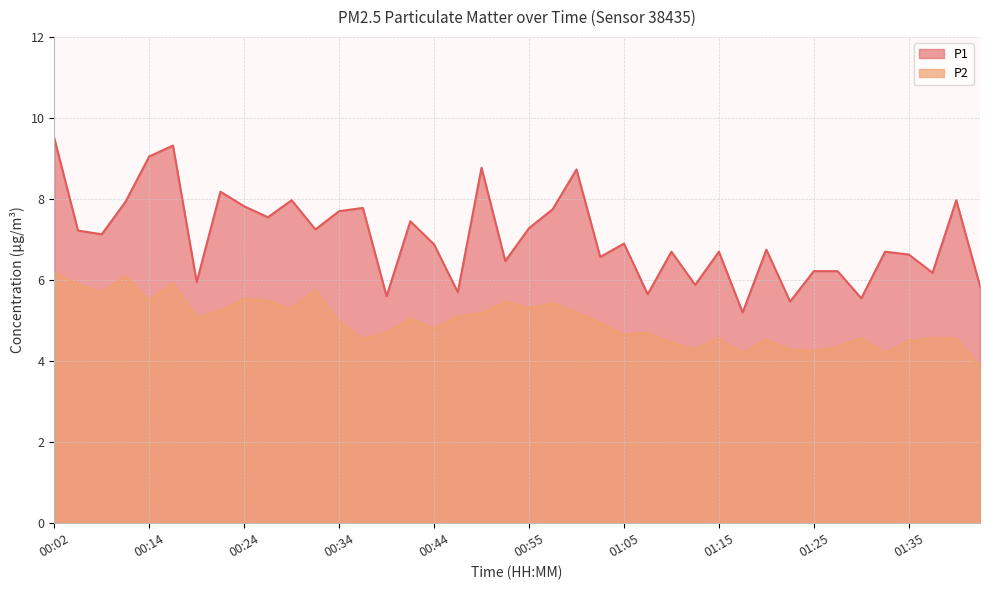

What is the label of the 30th point from the left?

01:17